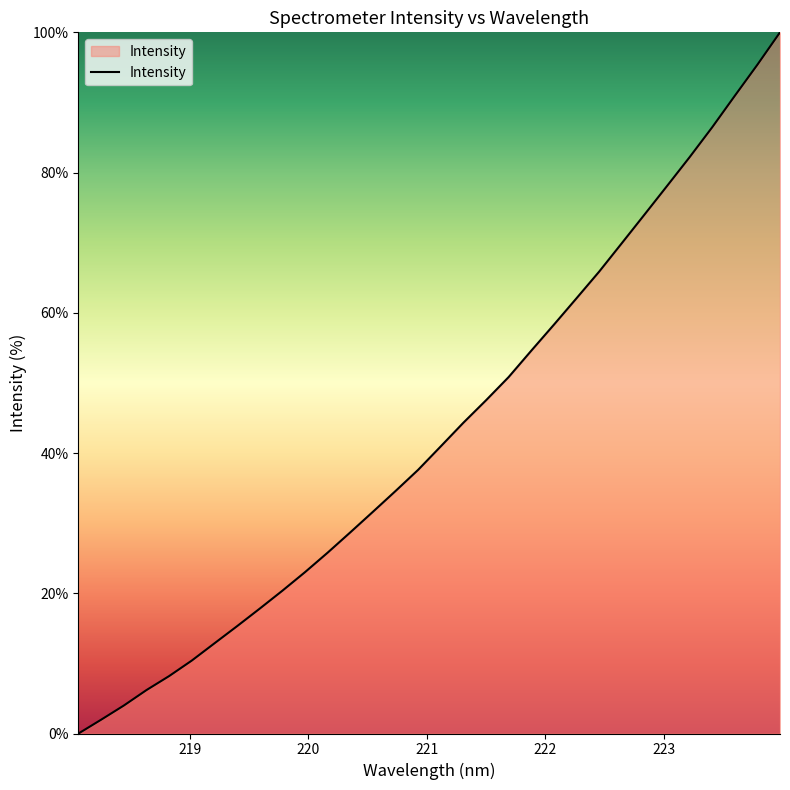

What is the greatest value displayed?

100.0